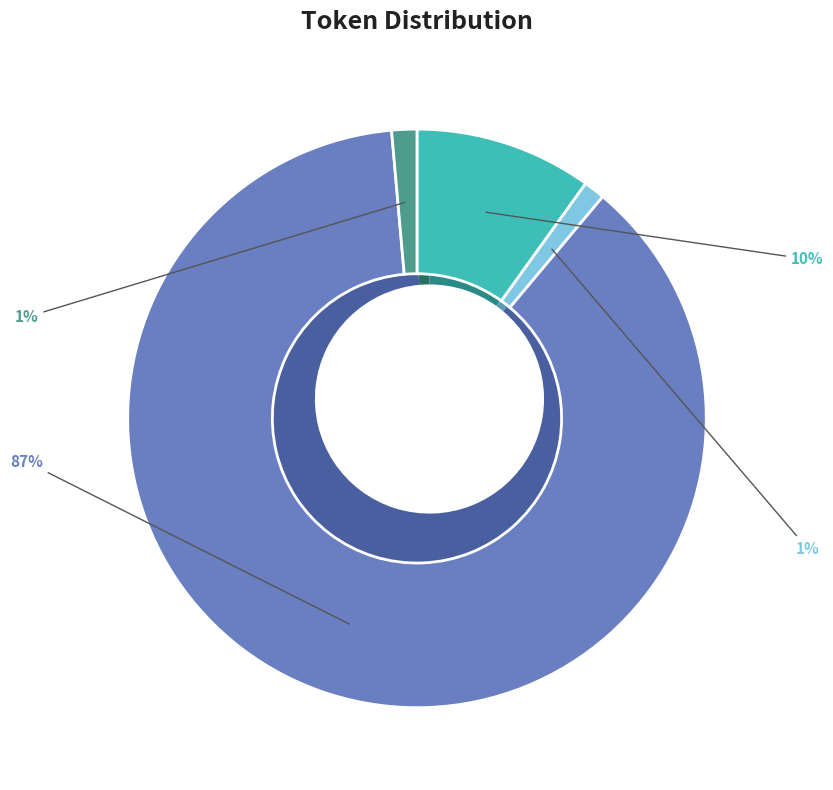

Count the number of slices in the pie.

4